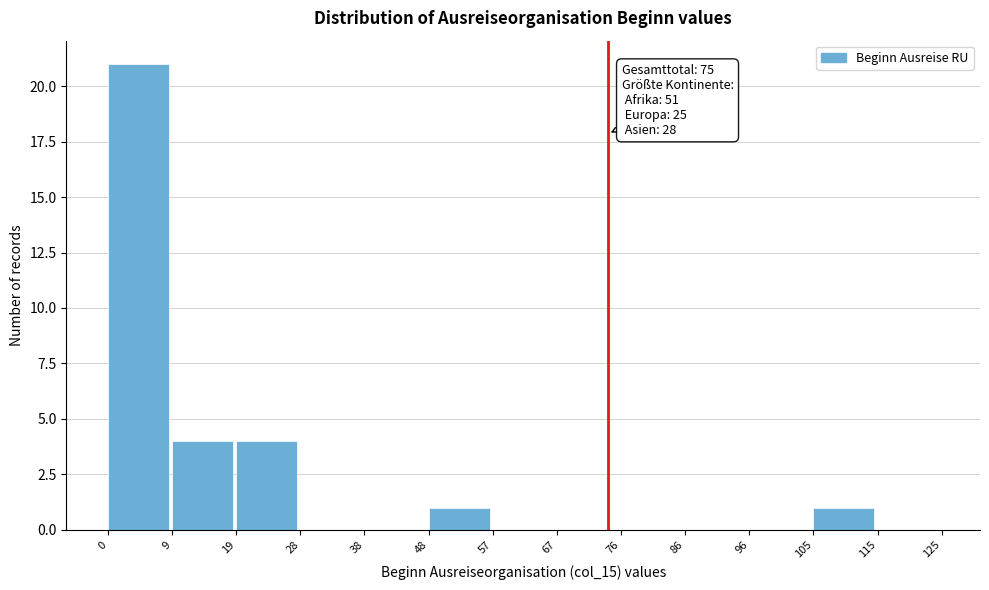

Which range on the x-axis has the tallest bar?

0 to 9